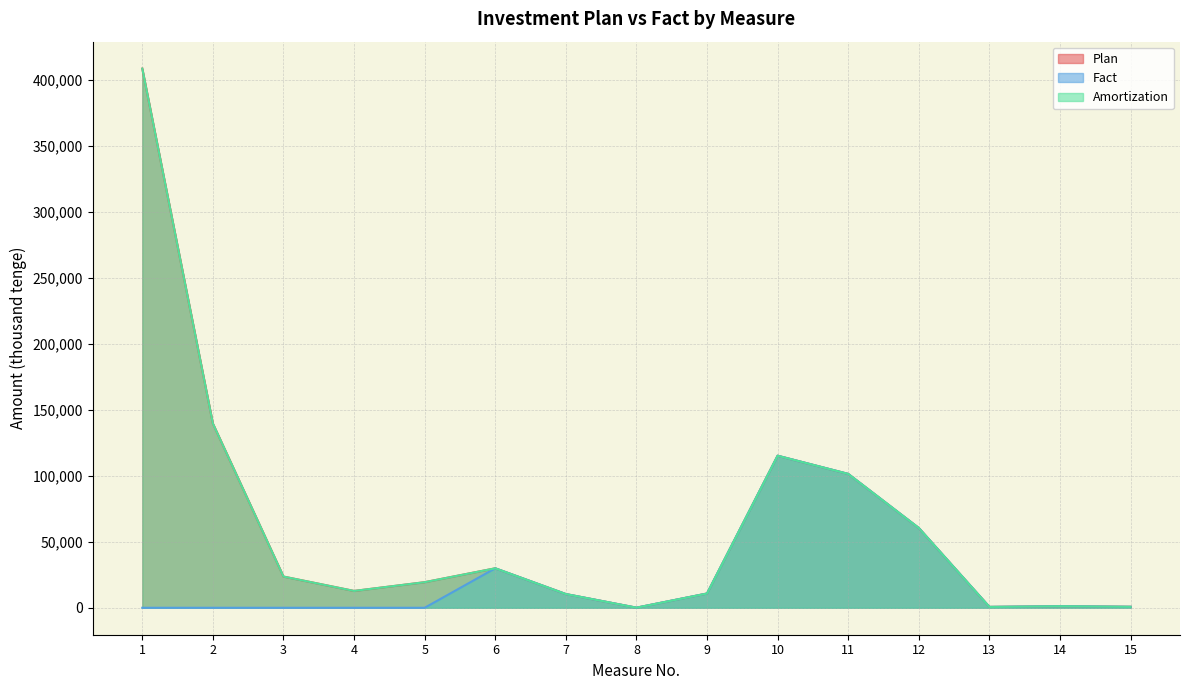

At how many categories does at least one series exceed 158792?

1